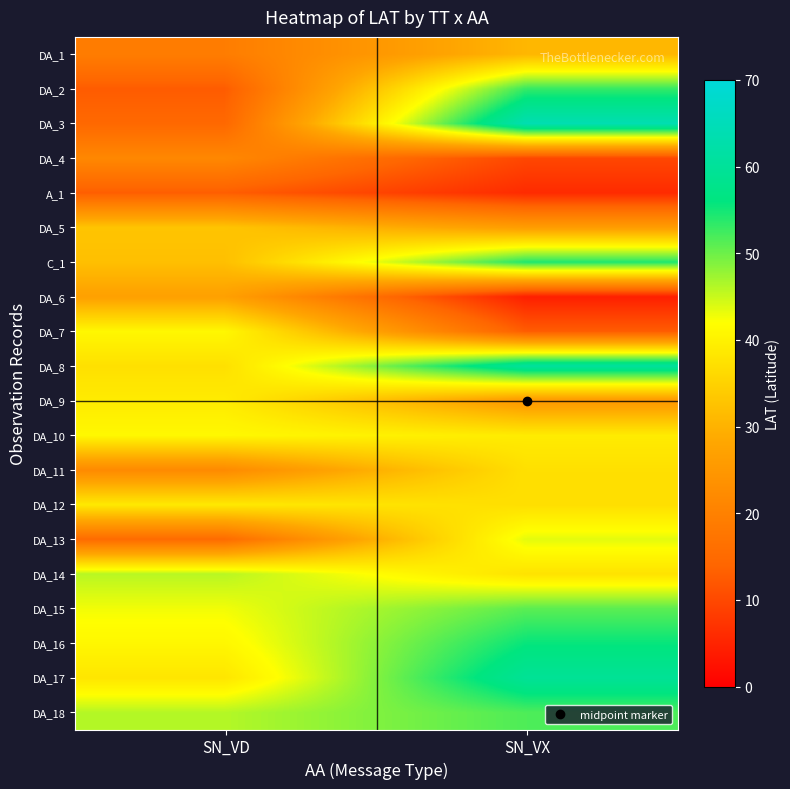

How many series are shown in this chart?

20